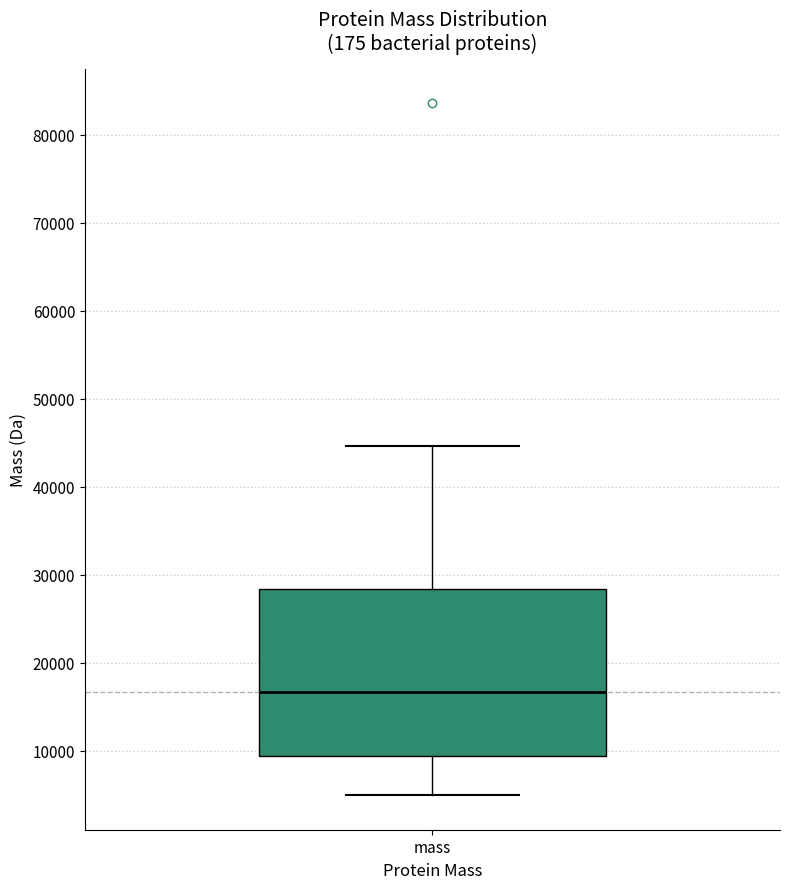

Transcribe this box plot: give where the median line is, the range the box spans, and where the two whiskers end, as read against the y-axis. The values are not printed on the chart, so give them approximately, as read against the axis.

median 17000, box 9000 to 28000, whiskers 5000 to 45000